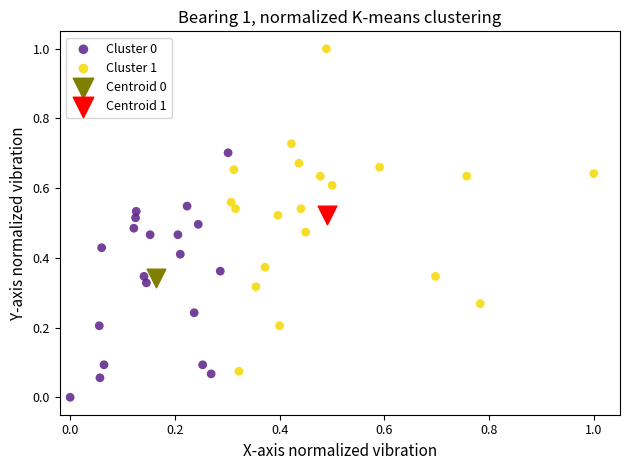

What are all the series names shown in the legend?

Cluster 0, Cluster 1, Centroid 0, Centroid 1